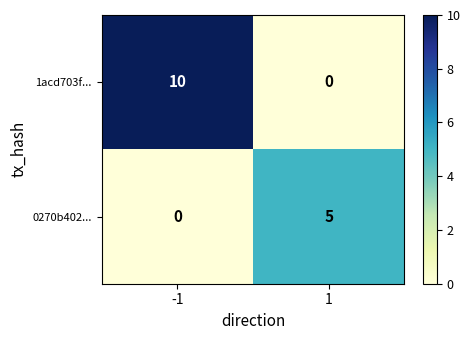

Rank the series by their maximum value, from lowest to highest.

0270b402..., 1acd703f...